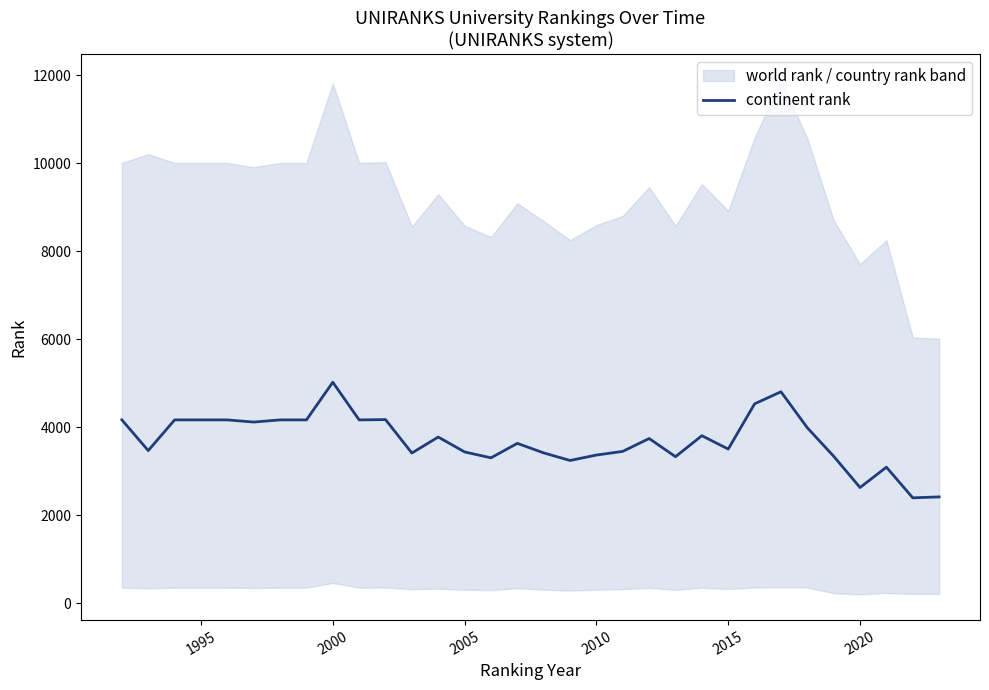

Is it true that continent rank equals 2005 at 2005?

False